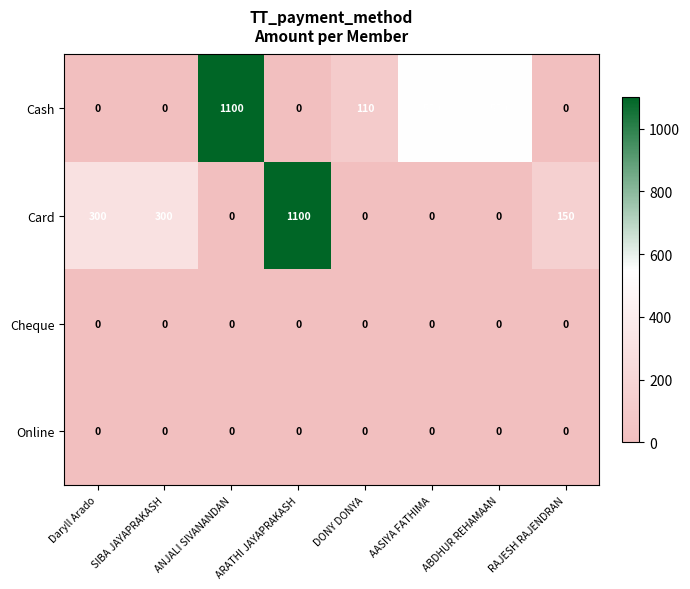

Is it true that Cash equals 744 at SIBA JAYAPRAKASH?

False